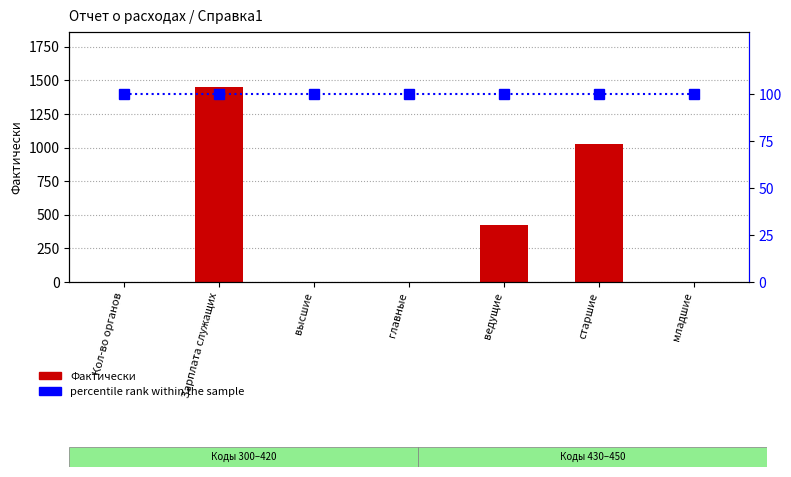

Read the percentile rank within the sample value at ведущие.

100